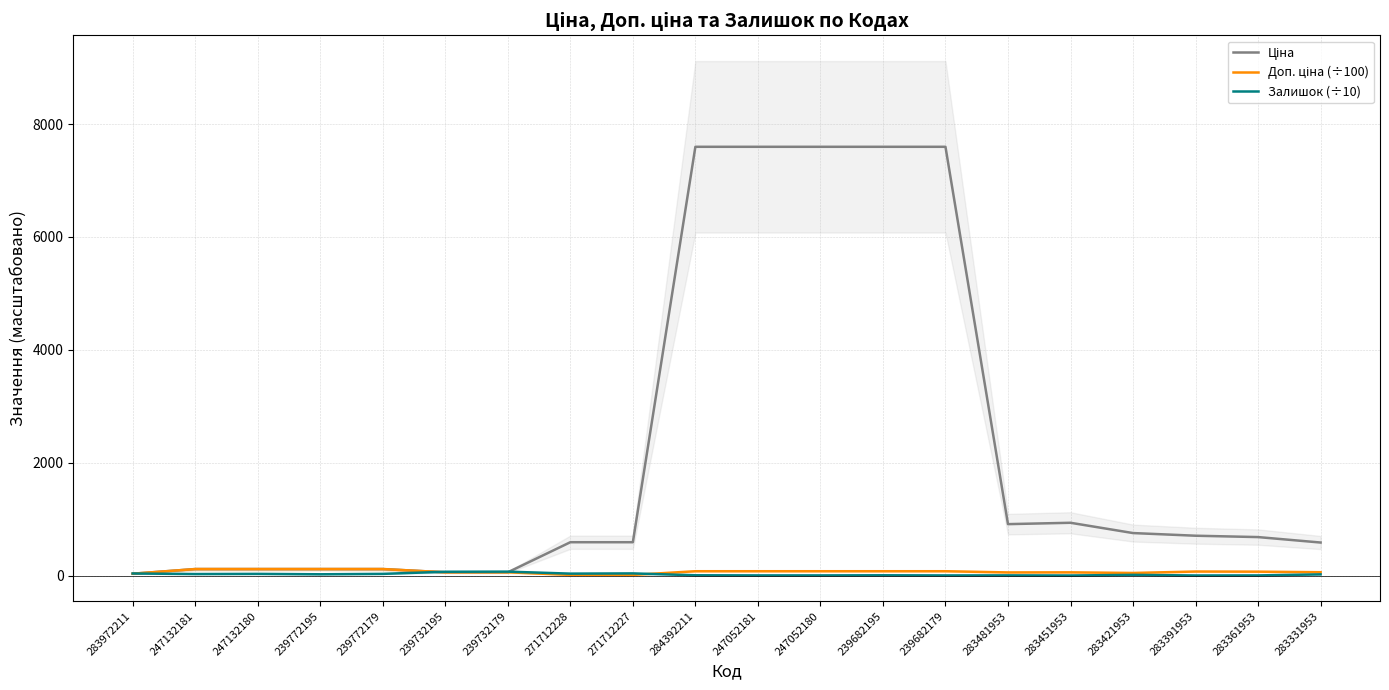

What value does the Залишок (÷10) series have at 247052181?

2.0